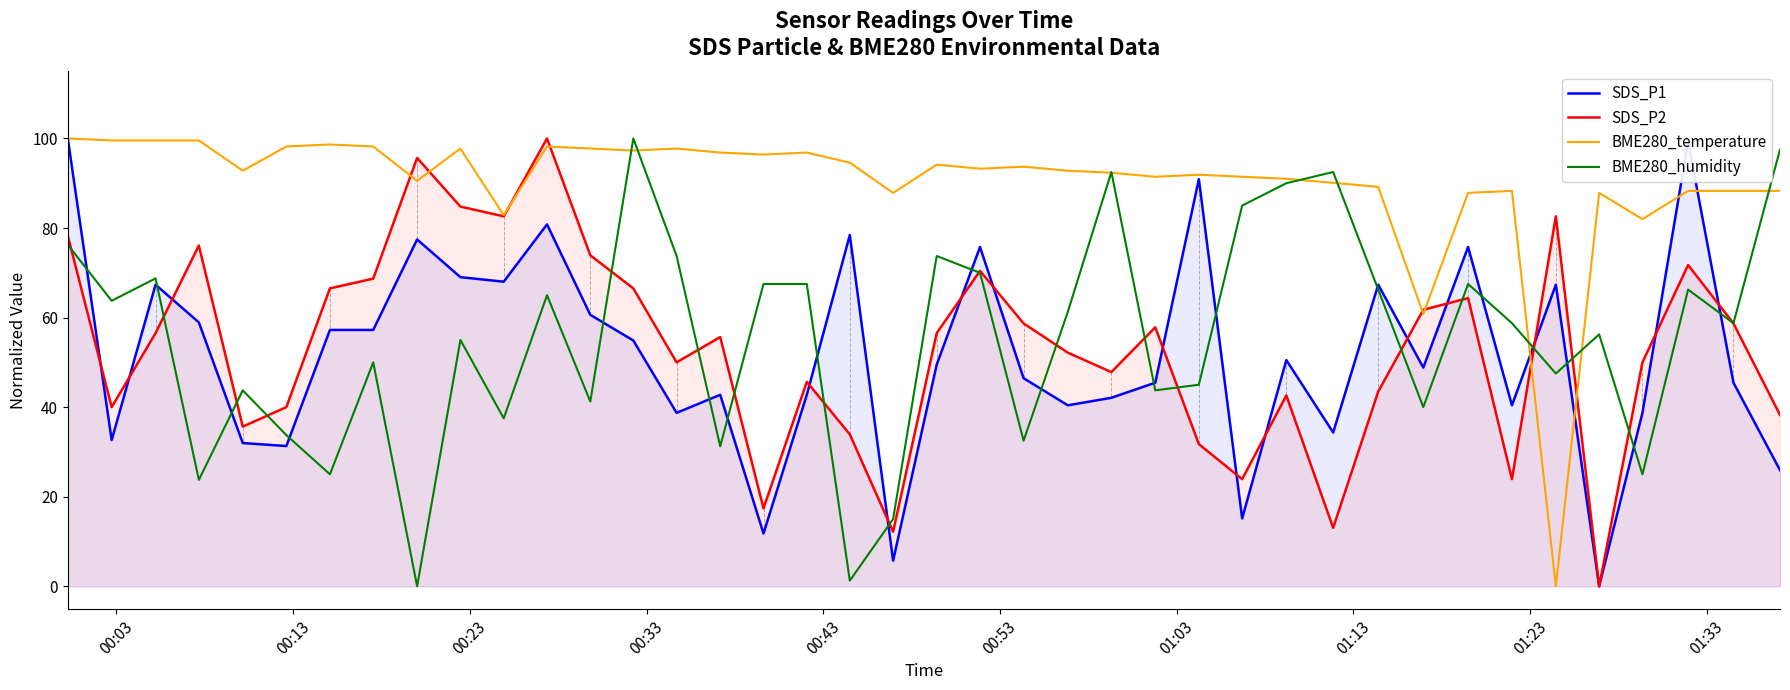

List the series in order of their peak value, highest first.

SDS_P1, SDS_P2, BME280_temperature, BME280_humidity